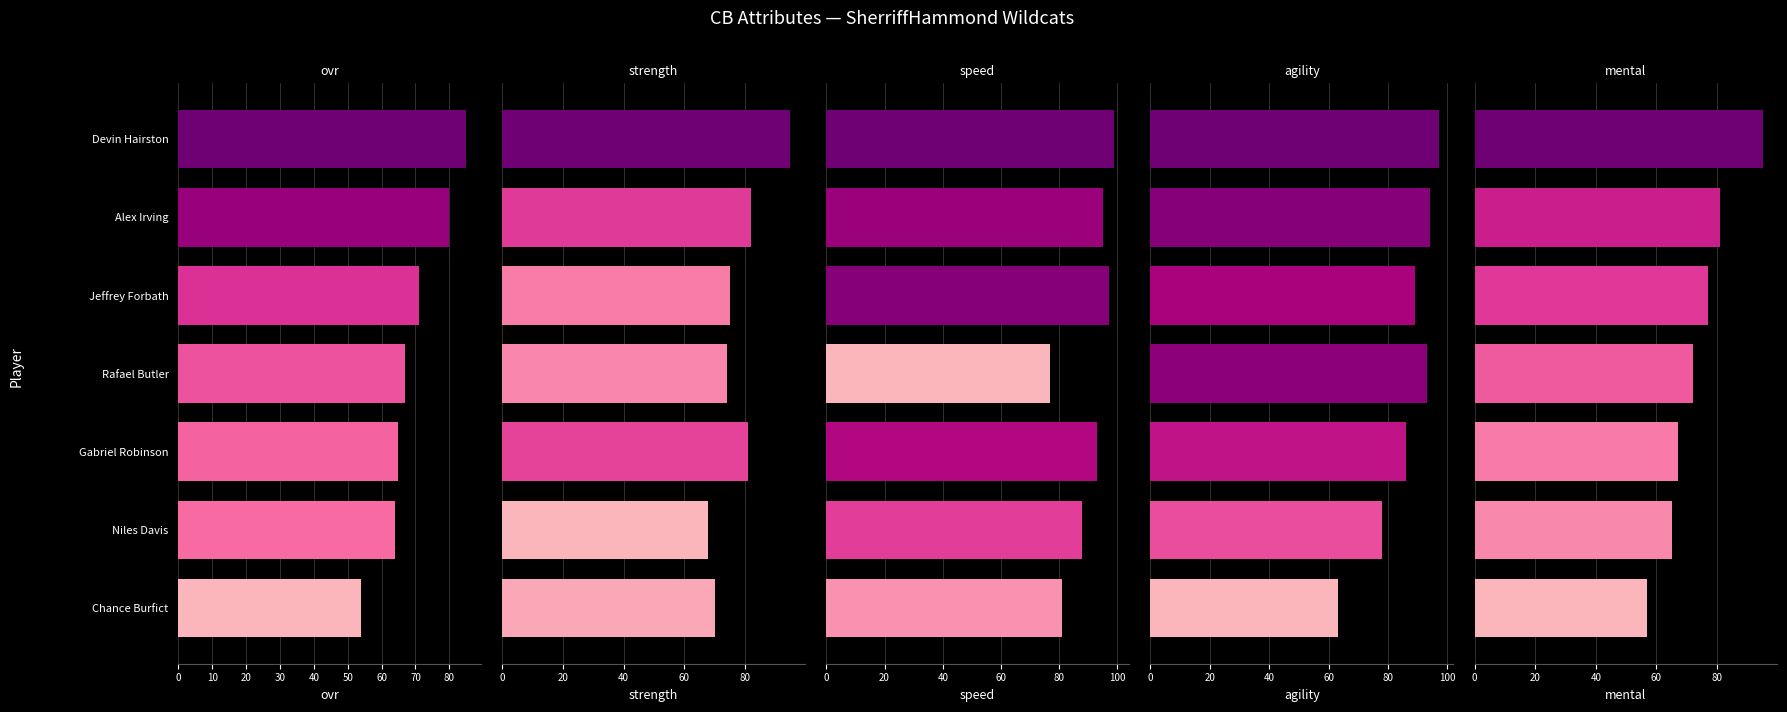

Is the value of strength at Devin Hairston greater than the value of agility at Jeffrey Forbath?

Yes